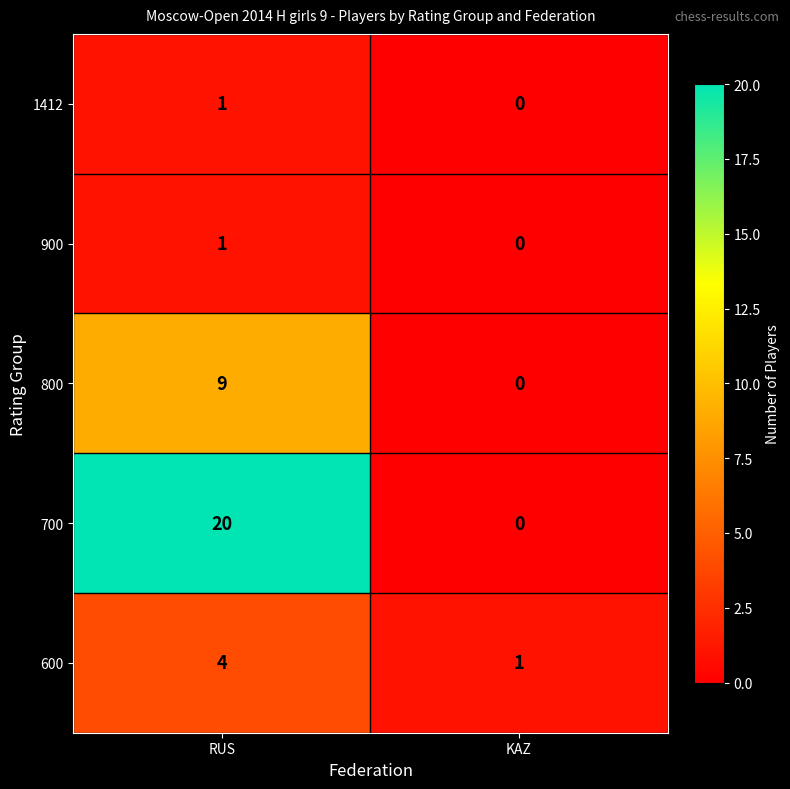

What is the sum of all 700 values?

20